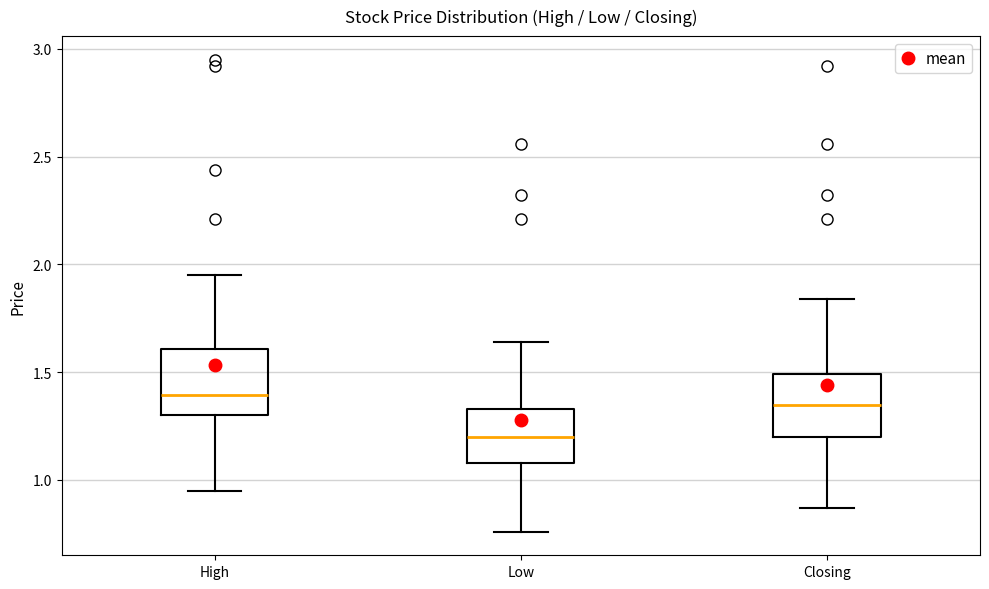

Reading left to right, read every box against the y-axis: the position of its median line, the range the box covers, and the ends of its whiskers. The values are not printed on the chart, so give them approximately, as read against the axis.

High: median 1.40, box 1.30 to 1.60, whiskers 0.95 to 1.95
Low: median 1.20, box 1.10 to 1.35, whiskers 0.75 to 1.65
Closing: median 1.35, box 1.20 to 1.50, whiskers 0.85 to 1.85